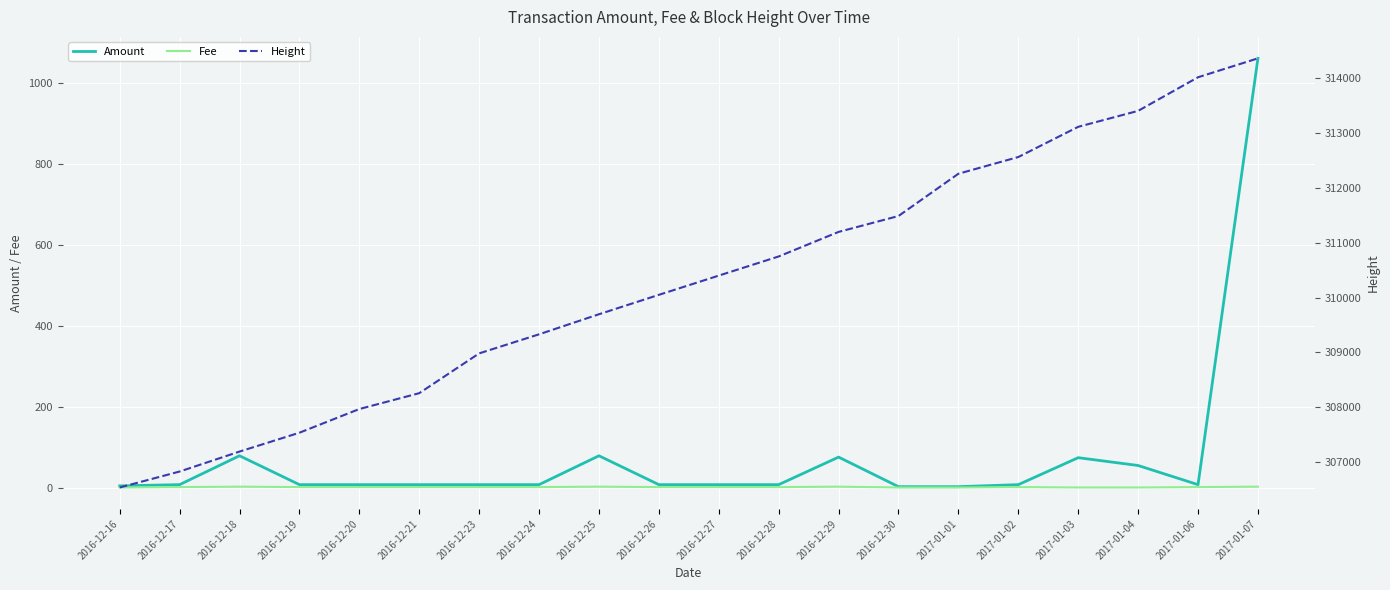

Read the Height value at 2017-01-07.

314365.0